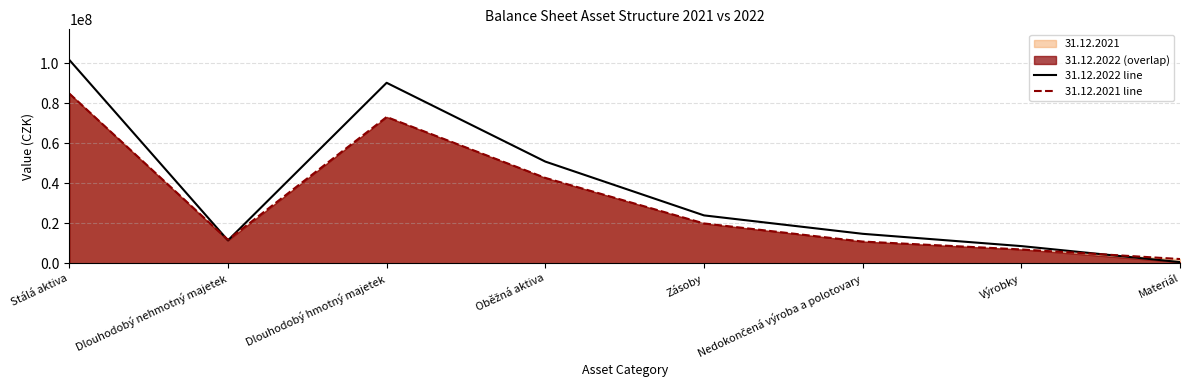

True or false: 31.12.2022 line and 31.12.2021 line cross at least once.

True